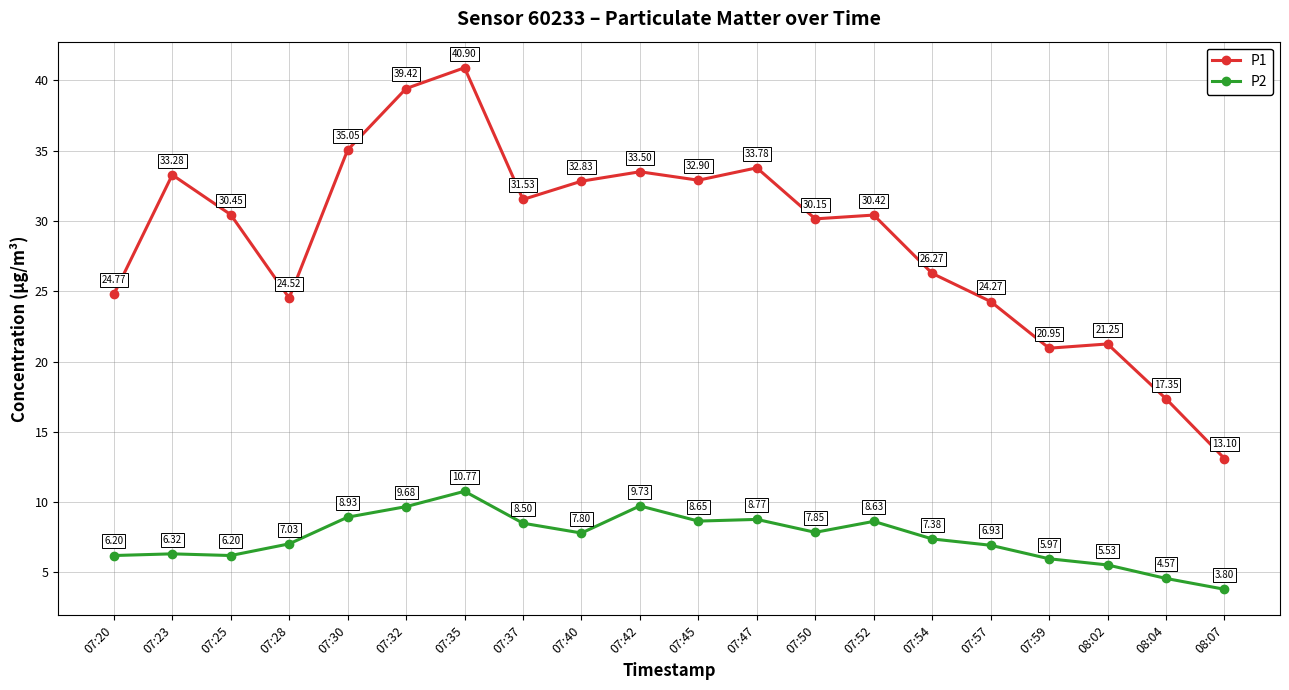

Which label corresponds to the largest value in the chart?

07:35